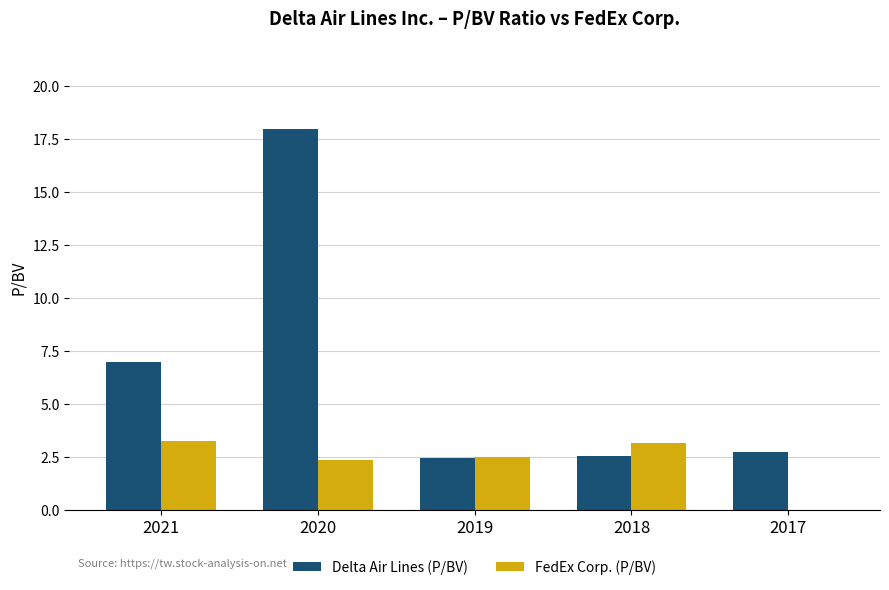

What value does the FedEx Corp. (P/BV) series have at 2019?

2.5